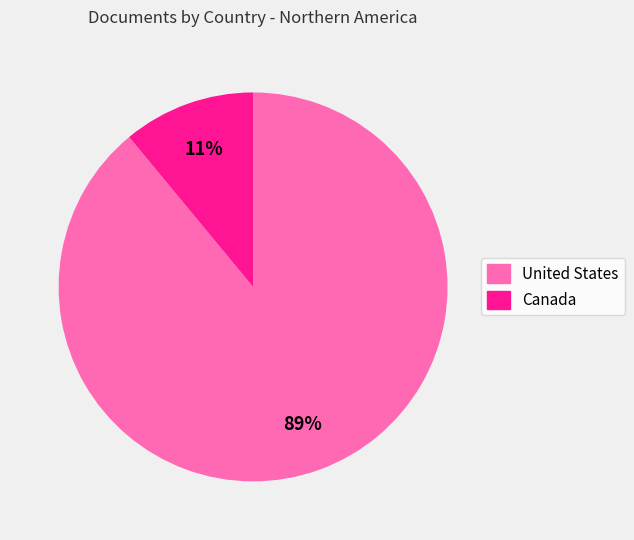

Do United States and Canada together represent more than half of the pie?

Yes